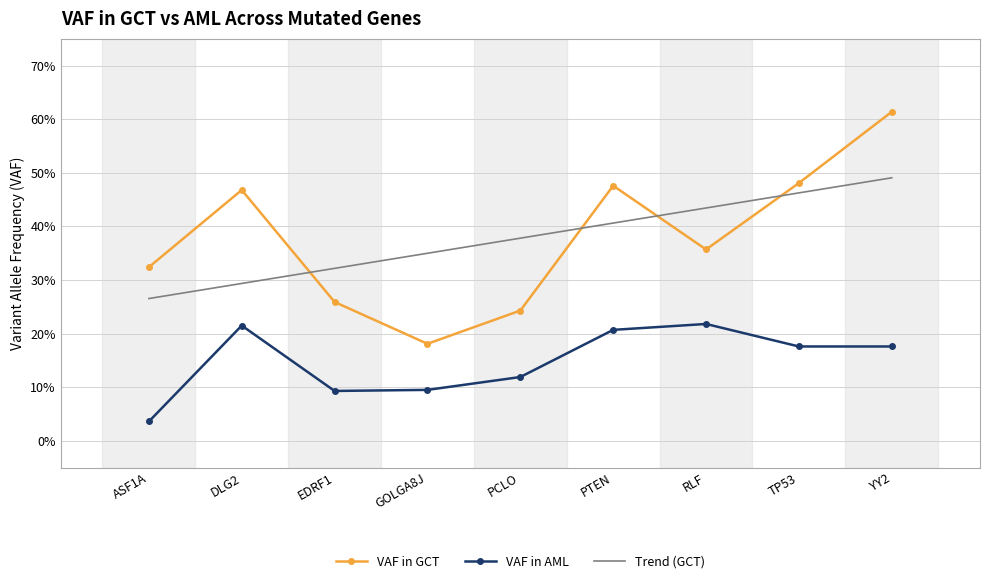

Reading left to right, what are all the values shown in this chart?

VAF in GCT: 0.3	0.5	0.3	0.2	0.2	0.5	0.4	0.5	0.6
VAF in AML: 0.0	0.2	0.1	0.1	0.1	0.2	0.2	0.2	0.2
Trend (GCT): 0.3	0.3	0.3	0.3	0.4	0.4	0.4	0.5	0.5